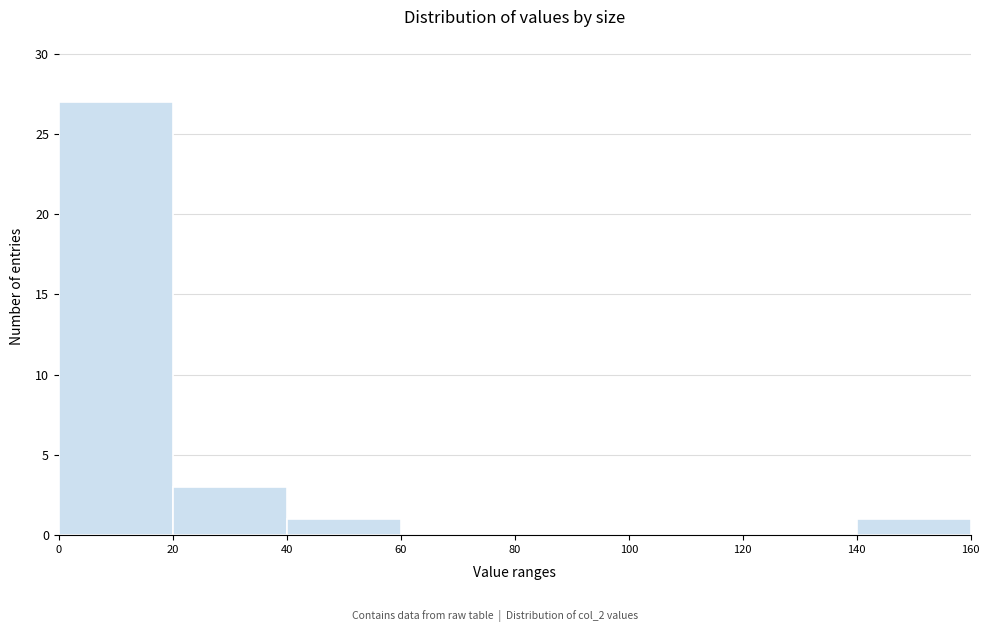

Reading left to right, list every bar in this chart as the range it spans on the x-axis followed by its height. The values are not printed on the chart, so give them approximately, as read against the axis.

0 to 20: 27
20 to 40: 3
40 to 60: 1
60 to 80: 0
80 to 100: 0
100 to 120: 0
120 to 140: 0
140 to 160: 1